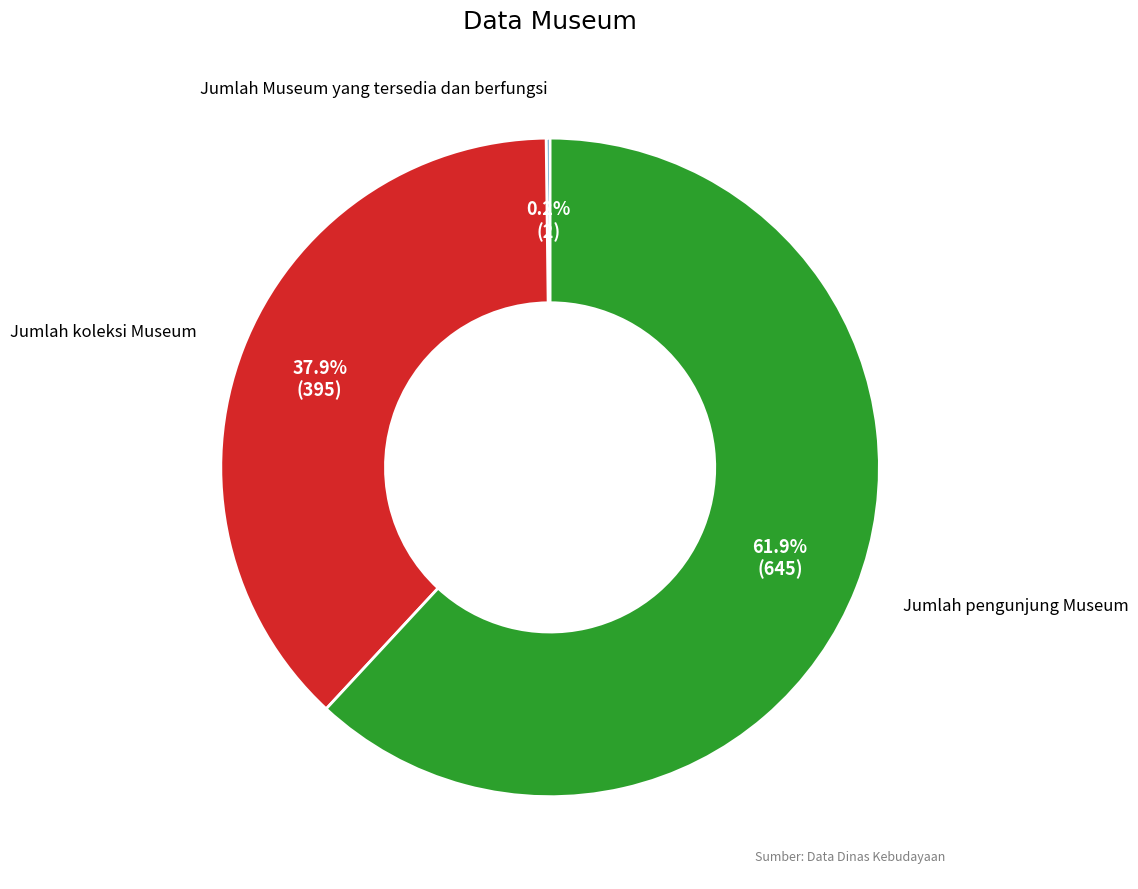

Is there any slice that represents more than half of the pie?

Yes